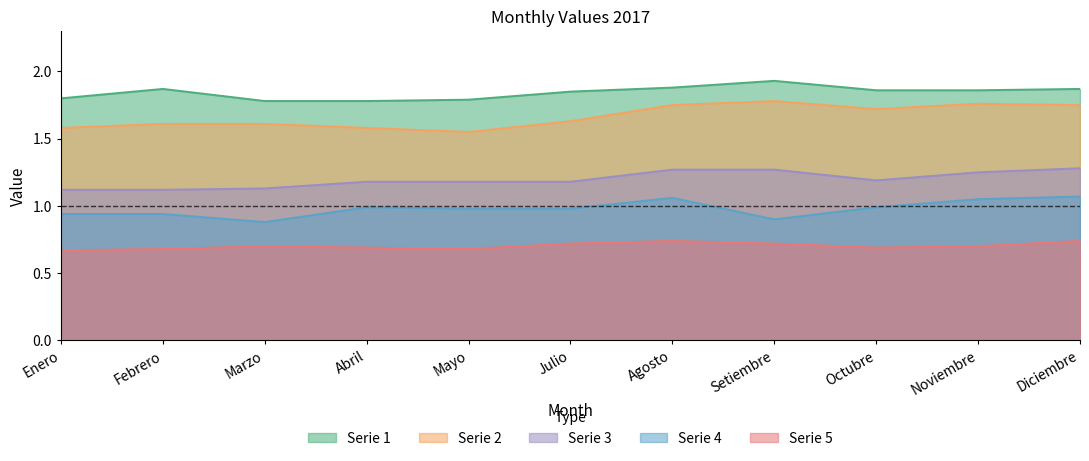

Reading left to right, extract all data points from this chart.

Serie 1: Enero=1.8	Febrero=1.9	Marzo=1.8	Abril=1.8	Mayo=1.8	Julio=1.9	Agosto=1.9	Setiembre=1.9	Octubre=1.9	Noviembre=1.9	Diciembre=1.9
Serie 2: Enero=1.6	Febrero=1.6	Marzo=1.6	Abril=1.6	Mayo=1.6	Julio=1.6	Agosto=1.8	Setiembre=1.8	Octubre=1.7	Noviembre=1.8	Diciembre=1.8
Serie 3: Enero=1.1	Febrero=1.1	Marzo=1.1	Abril=1.2	Mayo=1.2	Julio=1.2	Agosto=1.3	Setiembre=1.3	Octubre=1.2	Noviembre=1.2	Diciembre=1.3
Serie 4: Enero=0.9	Febrero=0.9	Marzo=0.9	Abril=1.0	Mayo=1.0	Julio=1.0	Agosto=1.1	Setiembre=0.9	Octubre=1.0	Noviembre=1.1	Diciembre=1.1
Serie 5: Enero=0.7	Febrero=0.7	Marzo=0.7	Abril=0.7	Mayo=0.7	Julio=0.7	Agosto=0.7	Setiembre=0.7	Octubre=0.7	Noviembre=0.7	Diciembre=0.7